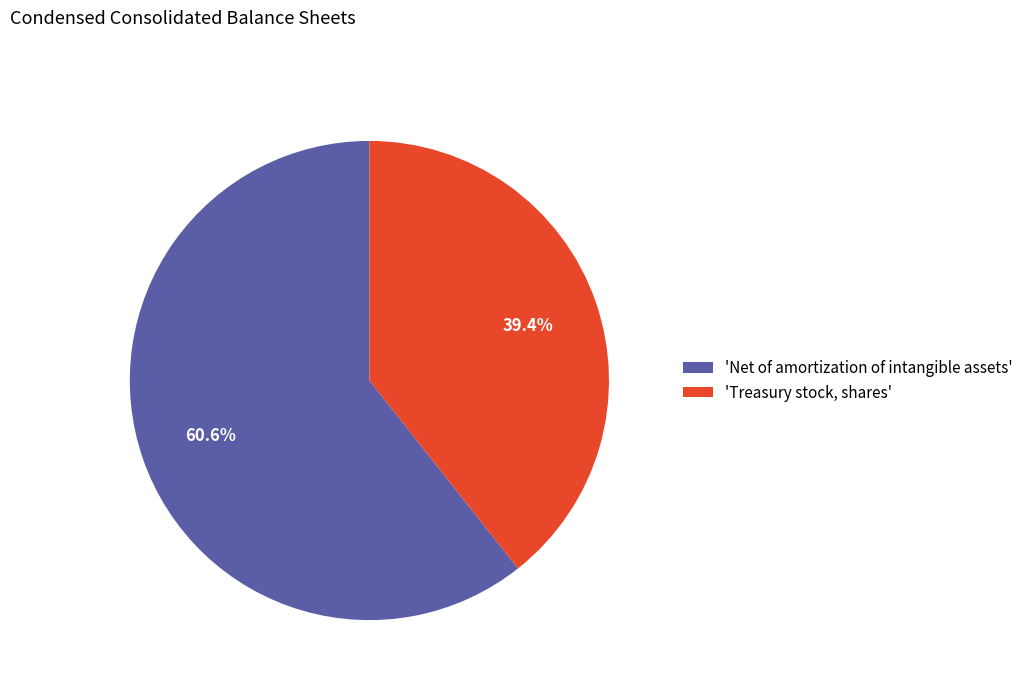

Which has a higher value, 'Treasury stock, shares' or 'Net of amortization of intangible assets'?

'Net of amortization of intangible assets'